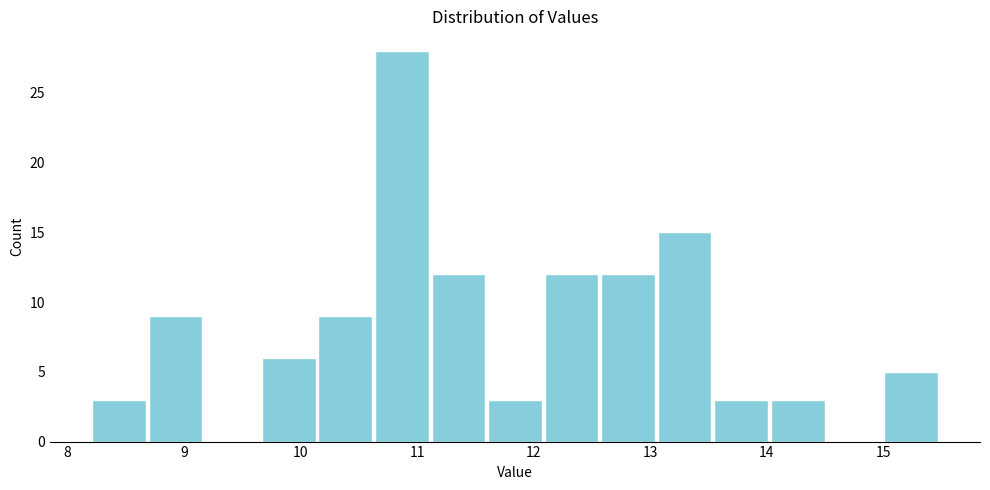

How tall is the bar that spans 8.2 to 8.7 on the x-axis? Neither the bar edges nor the heights are printed on the chart, so give them approximately, as read against the axes.

3